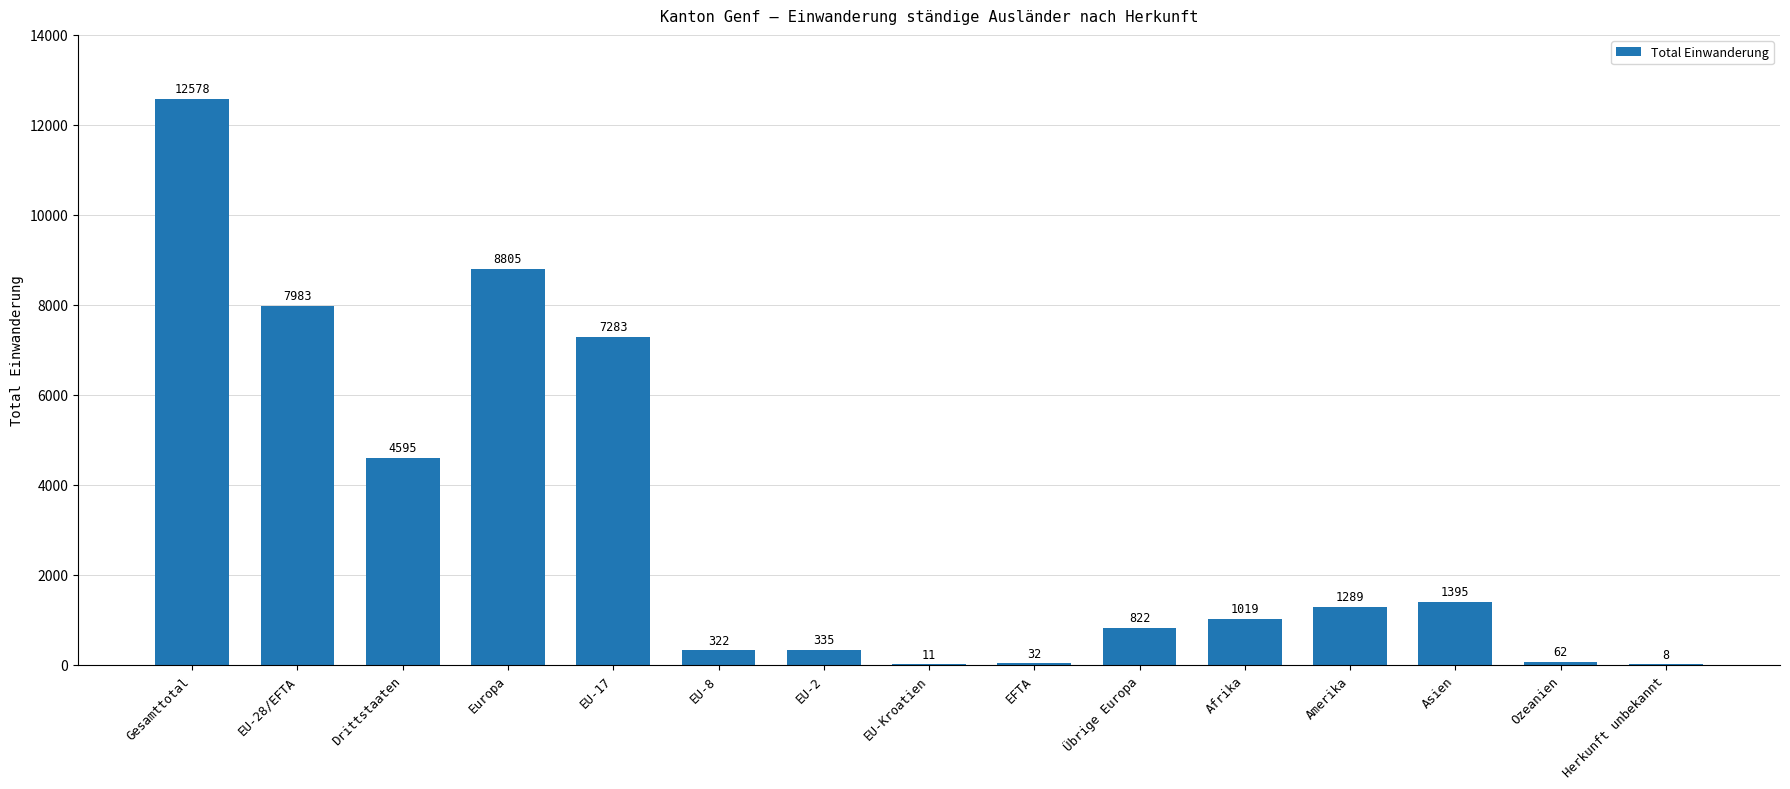

What is the sum of all values?

46539